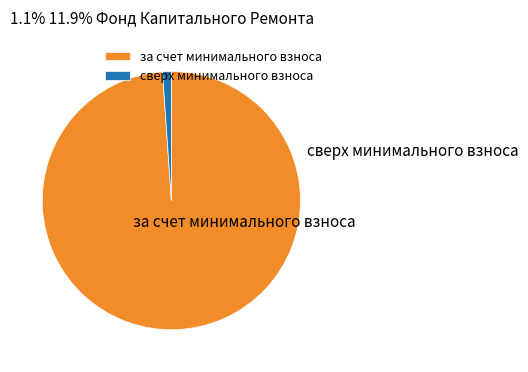

Is it true that сверх минимального взноса is 1% of the pie?

True